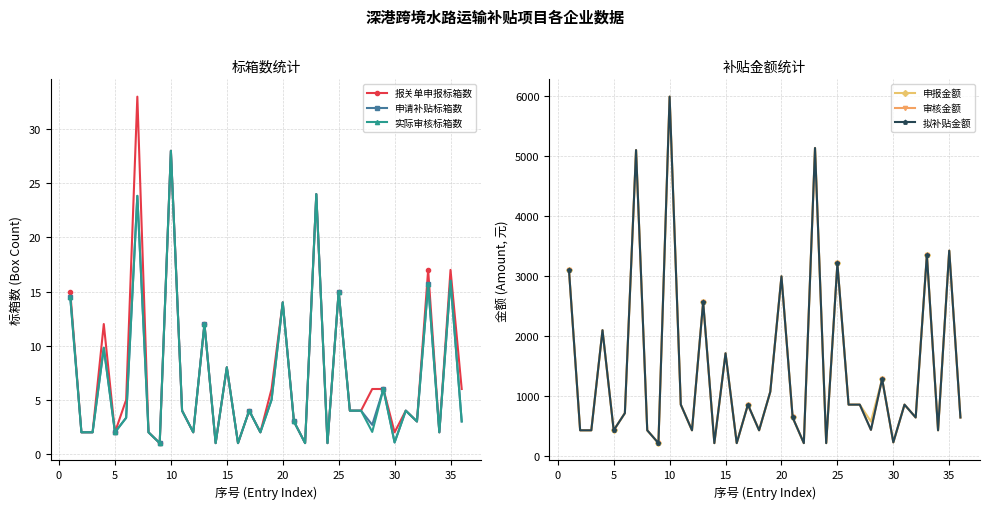

At which label is 实际审核标箱数 closest to 14?

20